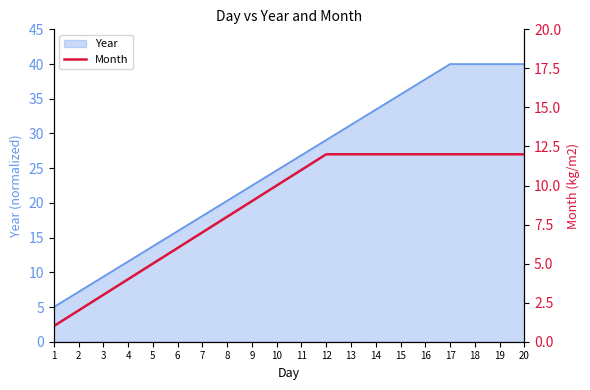

Where does the data first go above 11?

12